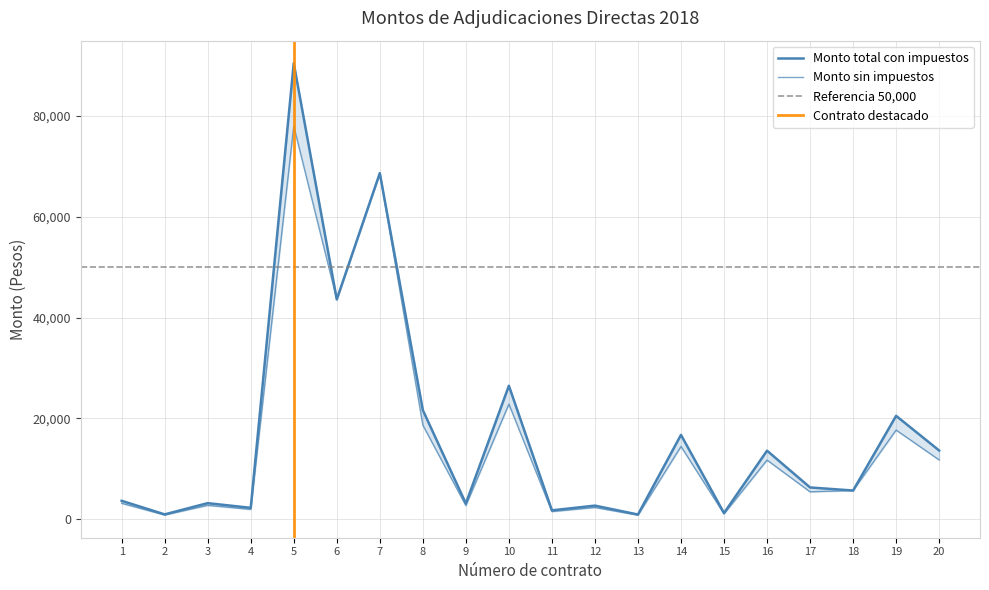

Rank the categories by Monto sin impuestos value from highest to lowest.

5, 7, 6, 10, 8, 19, 14, 20, 16, 18, 17, 1, 3, 9, 12, 4, 11, 15, 2, 13